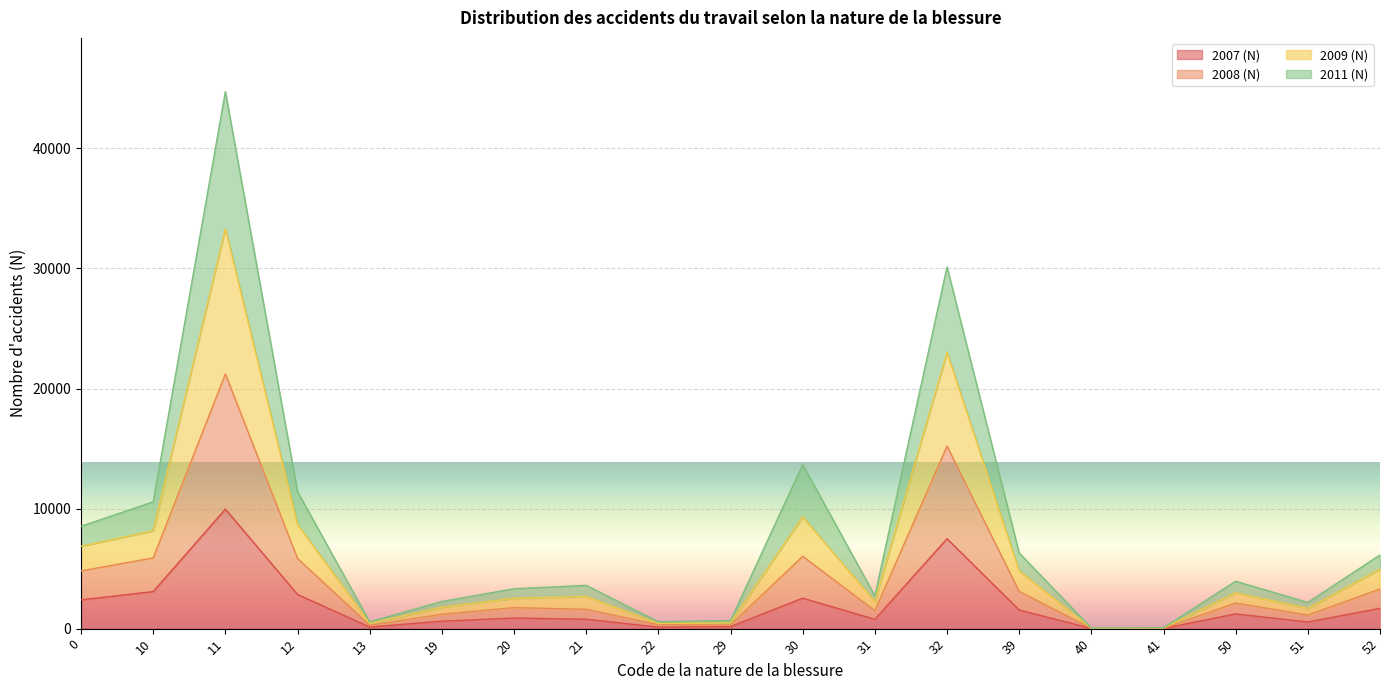

Which category has the lowest value in the 2007 (N) series?

40